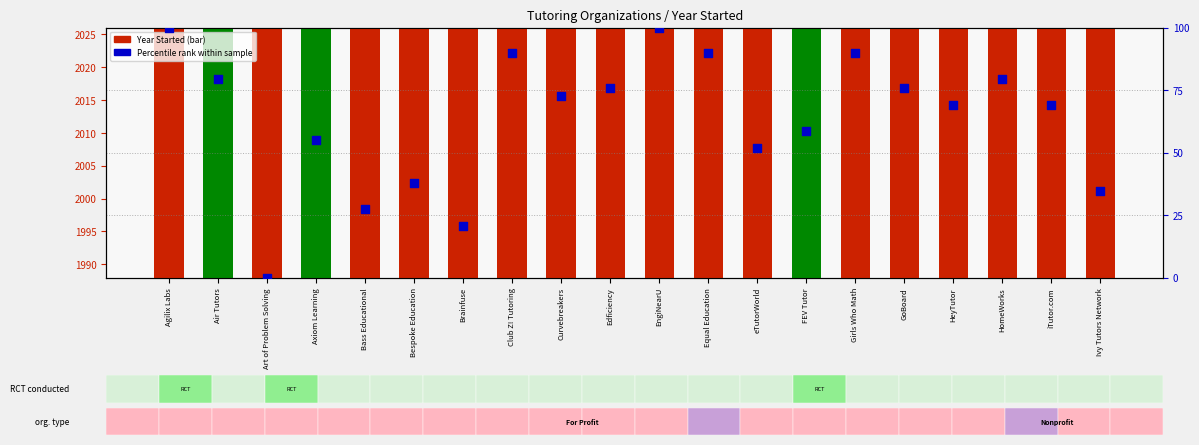

At which category is the sum across all series the highest?

Agilix Labs